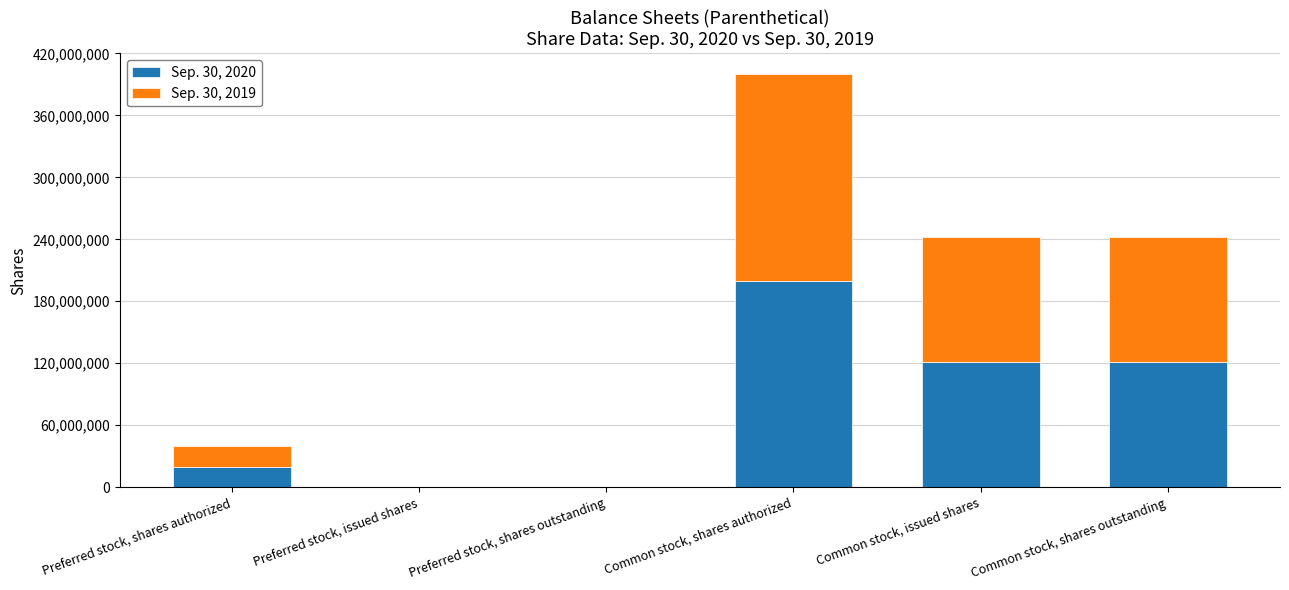

The Sep. 30, 2020 series shows 200000000 at Common stock, shares authorized. True or false?

True